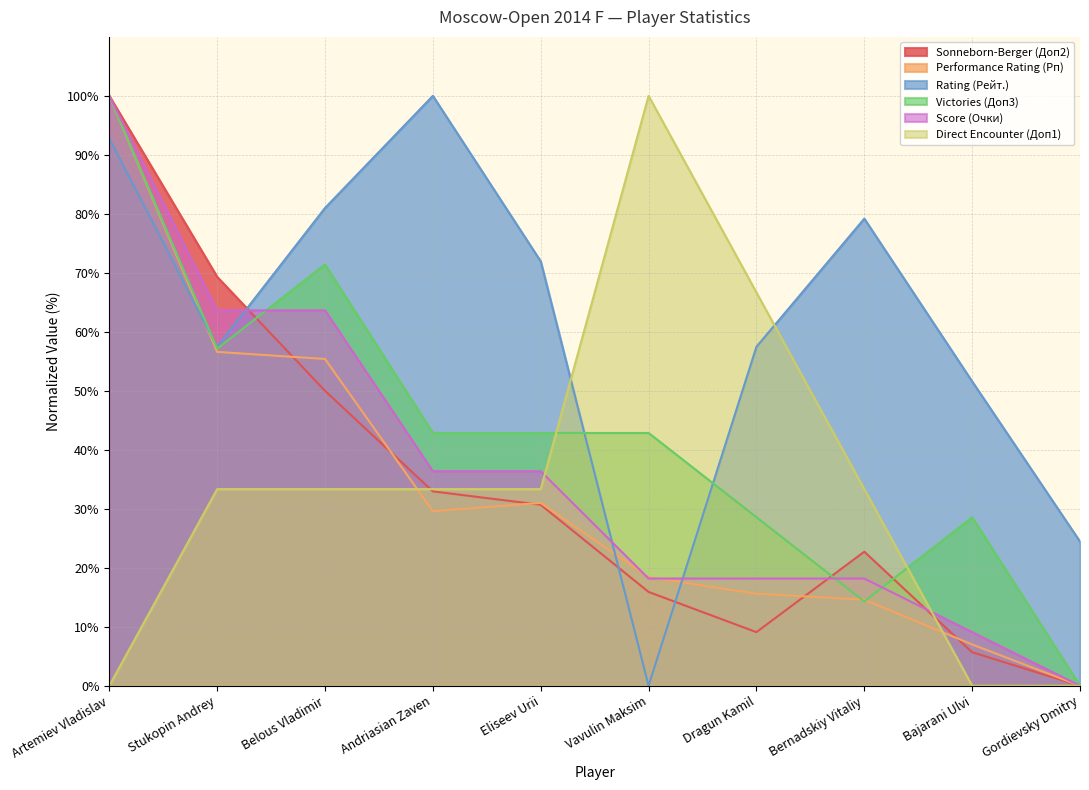

Where is the first local maximum for Direct Encounter (Доп1)?

Vavulin Maksim